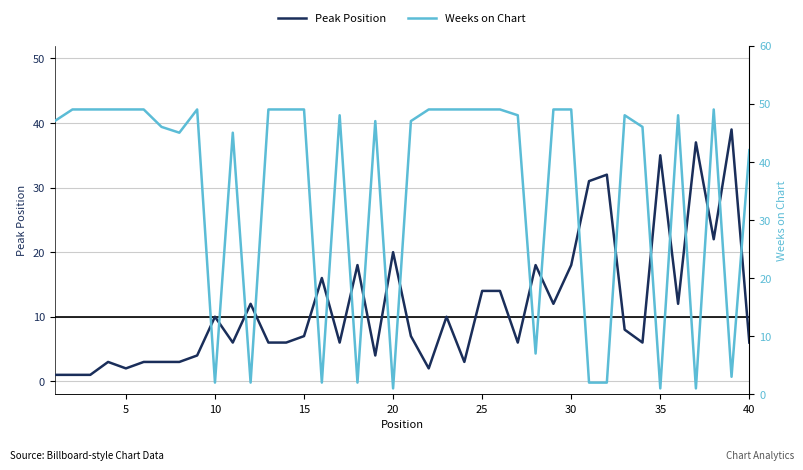

How many times do Weeks on Chart and Peak Position cross each other?

20